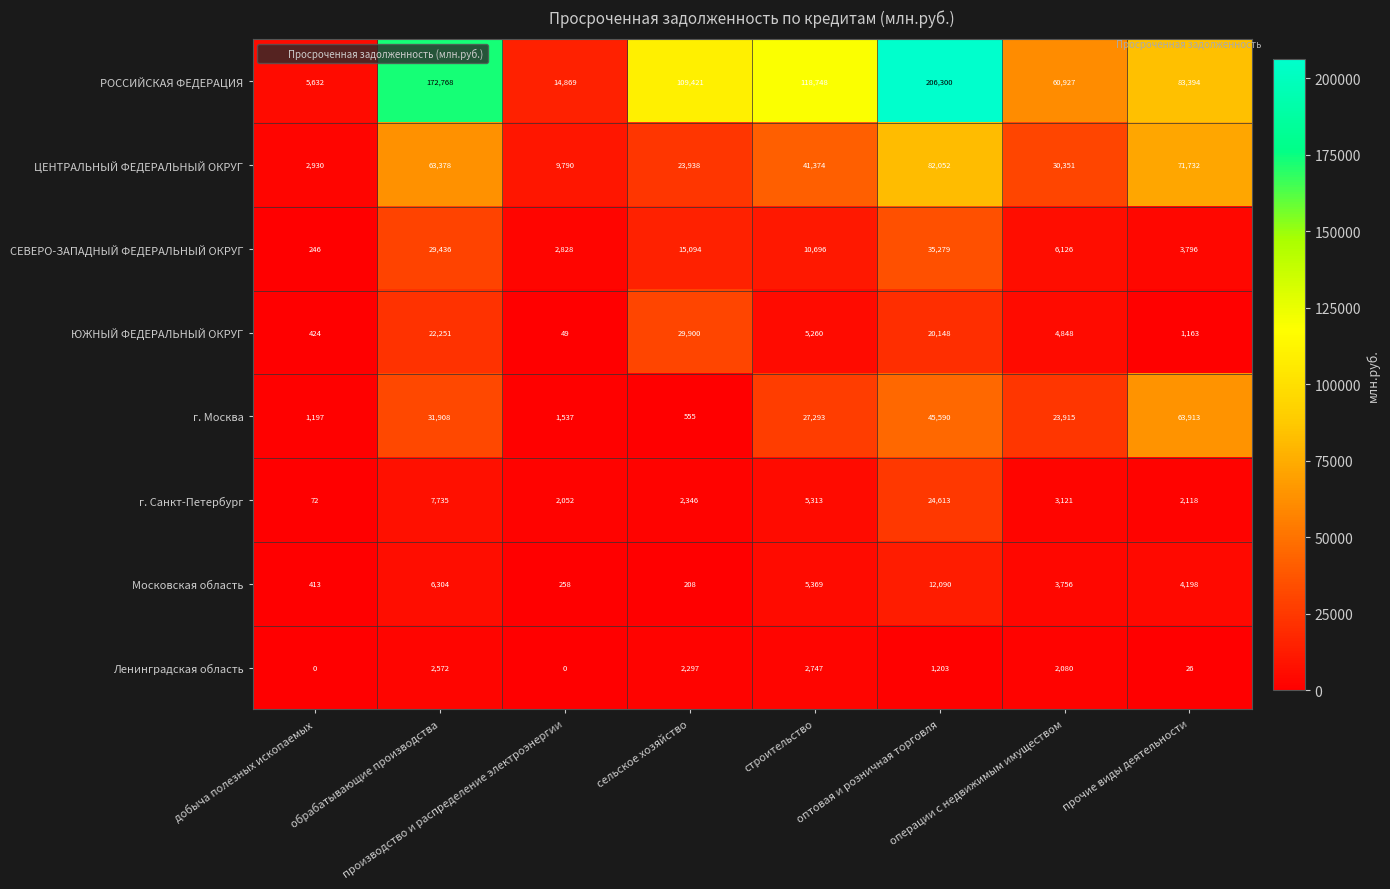

What is the sum of all г. Санкт-Петербург values?

47370